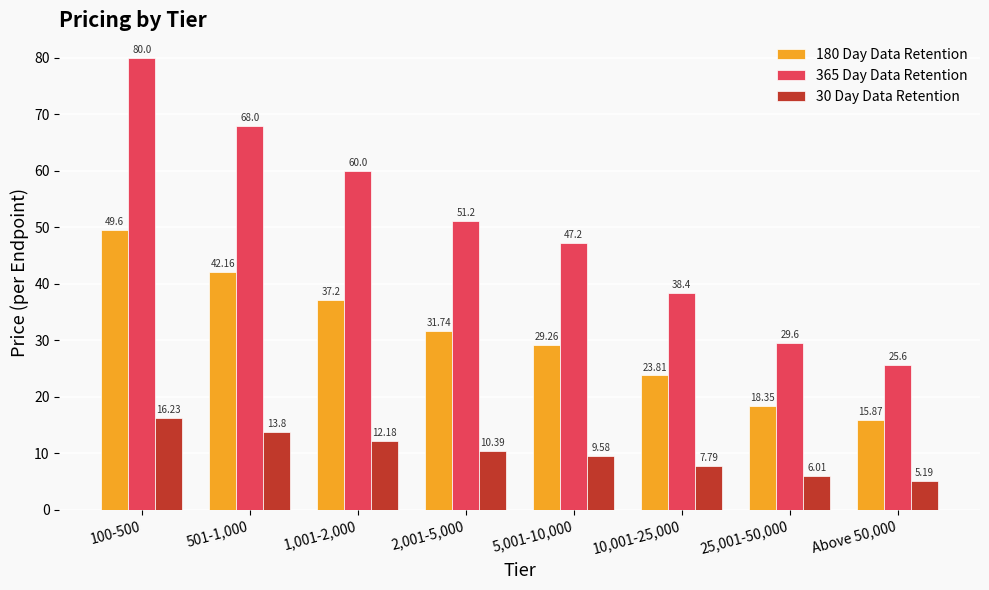

Reading left to right, what are all the values shown in this chart?

180 Day Data Retention: 100-500=49.6	501-1,000=42.2	1,001-2,000=37.2	2,001-5,000=31.7	5,001-10,000=29.3	10,001-25,000=23.8	25,001-50,000=18.4	Above 50,000=15.9
365 Day Data Retention: 100-500=80.0	501-1,000=68.0	1,001-2,000=60.0	2,001-5,000=51.2	5,001-10,000=47.2	10,001-25,000=38.4	25,001-50,000=29.6	Above 50,000=25.6
30 Day Data Retention: 100-500=16.2	501-1,000=13.8	1,001-2,000=12.2	2,001-5,000=10.4	5,001-10,000=9.6	10,001-25,000=7.8	25,001-50,000=6.0	Above 50,000=5.2